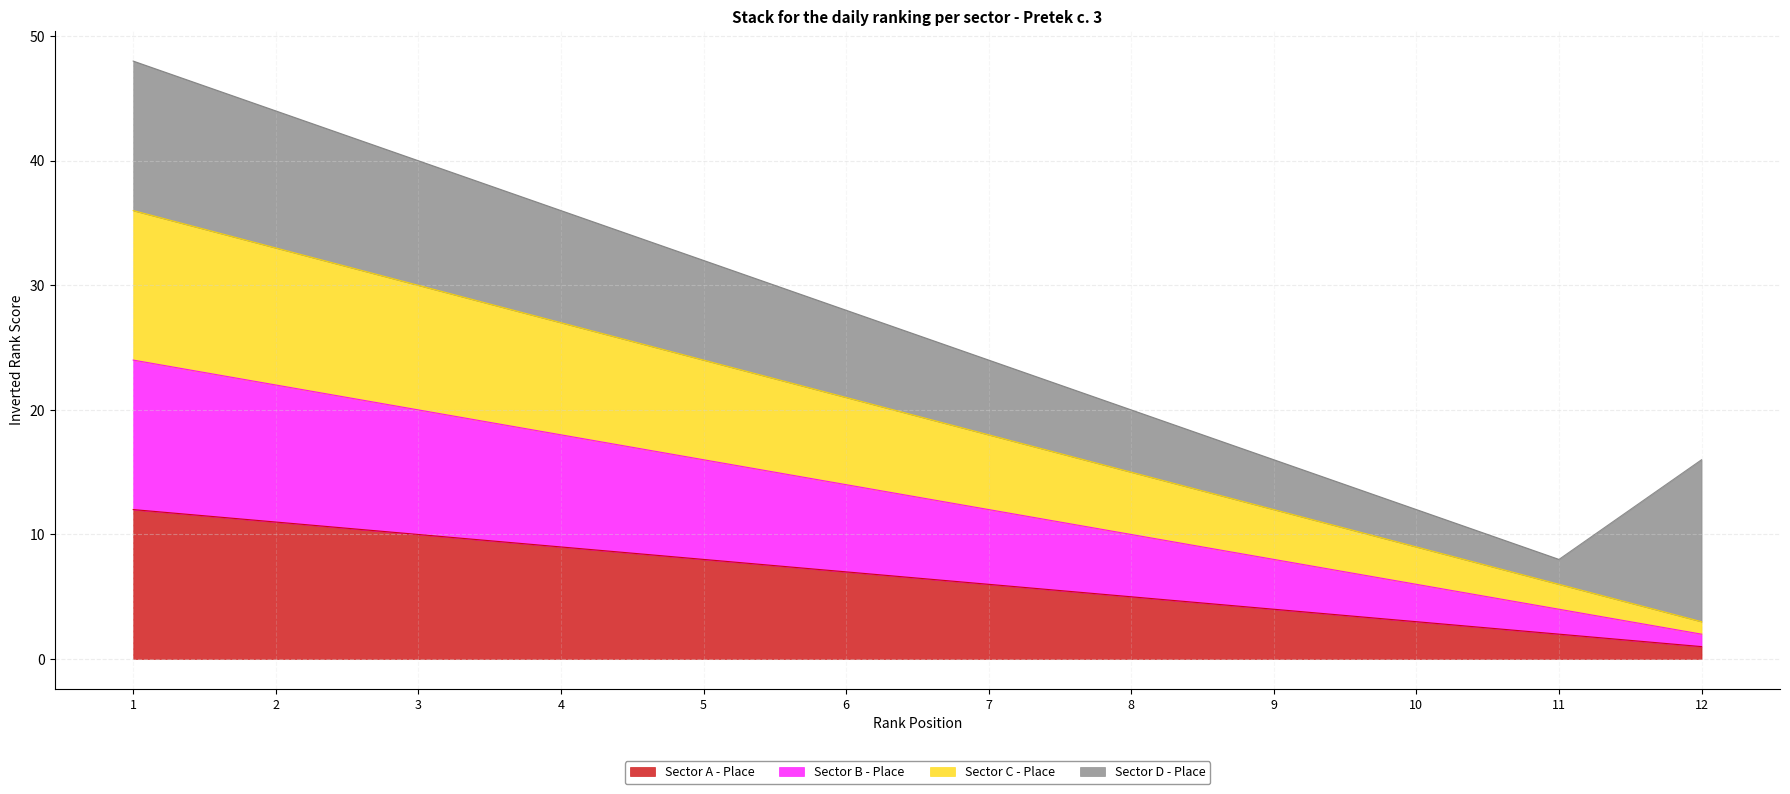

Read the Sector A - Place value at 9, to the nearest 5.

5